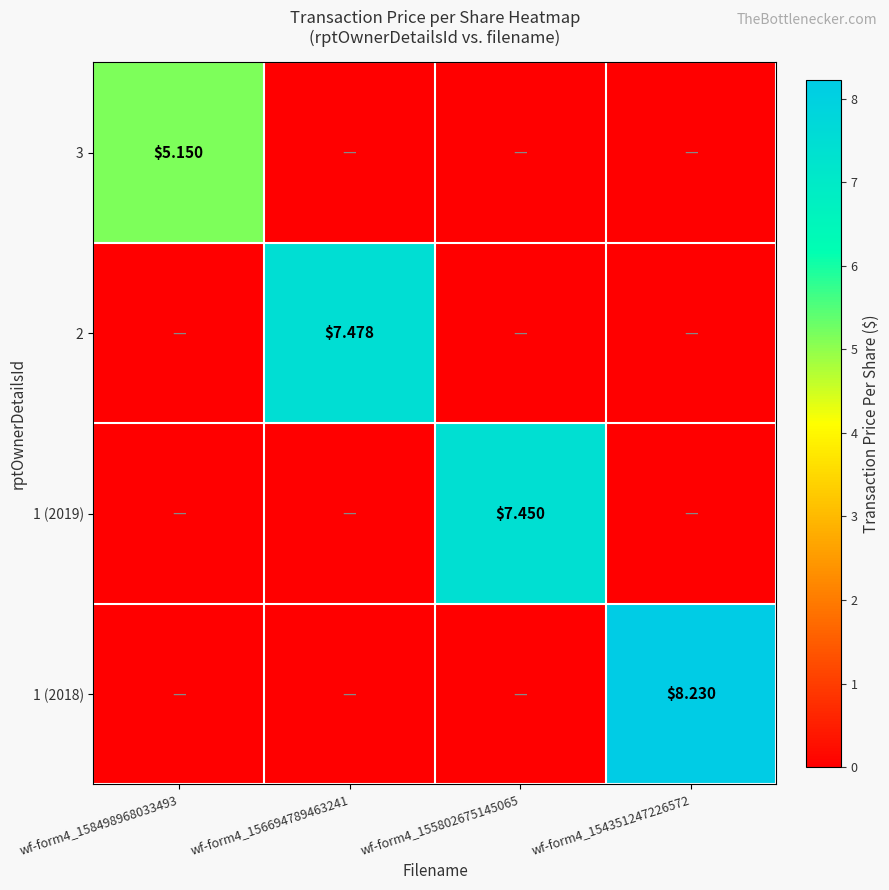

True or false: 1 (2019) has a value of -3.7 at wf-form4_158498968033493.

False